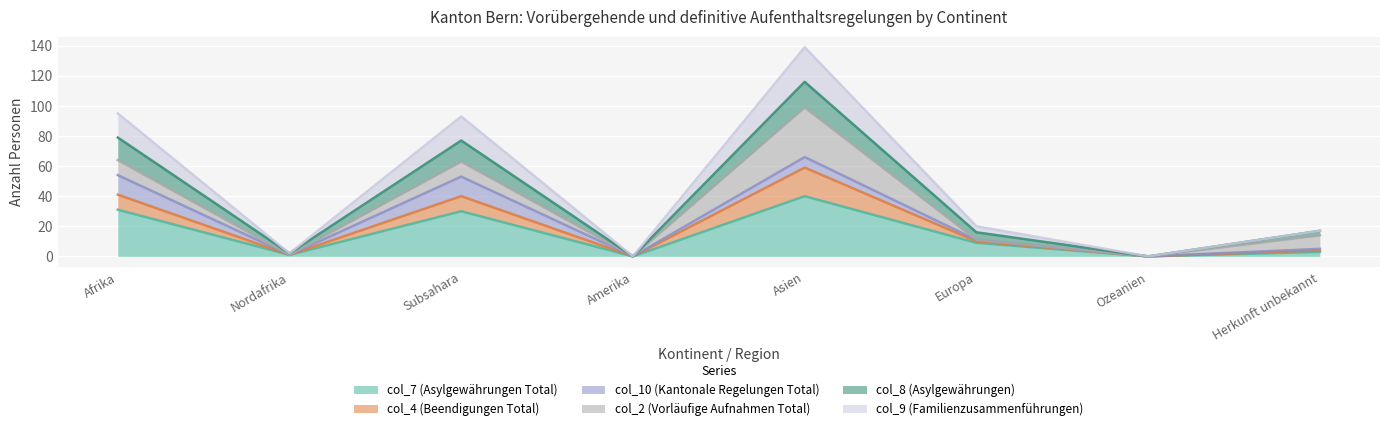

At which category is the sum across all series the highest?

Asien